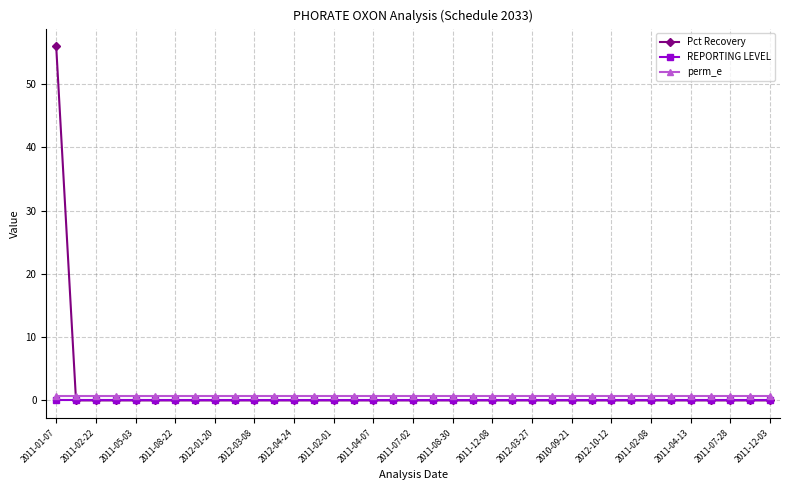

List the series in order of their peak value, highest first.

Pct Recovery, perm_e, REPORTING LEVEL